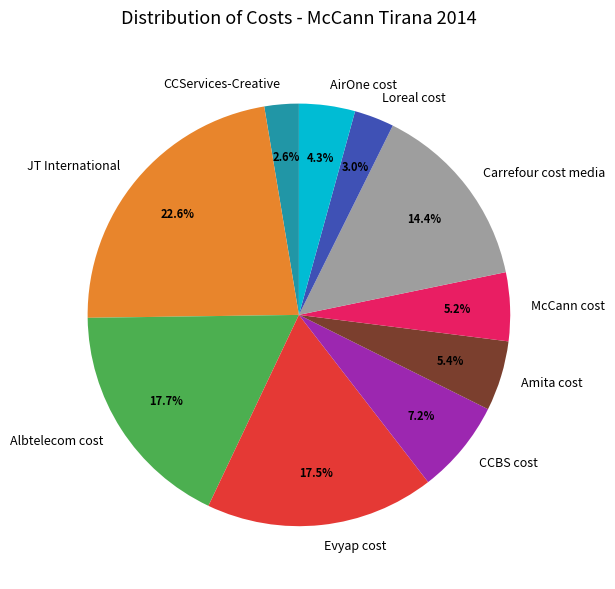

Between JT International and McCann cost, which is larger?

JT International